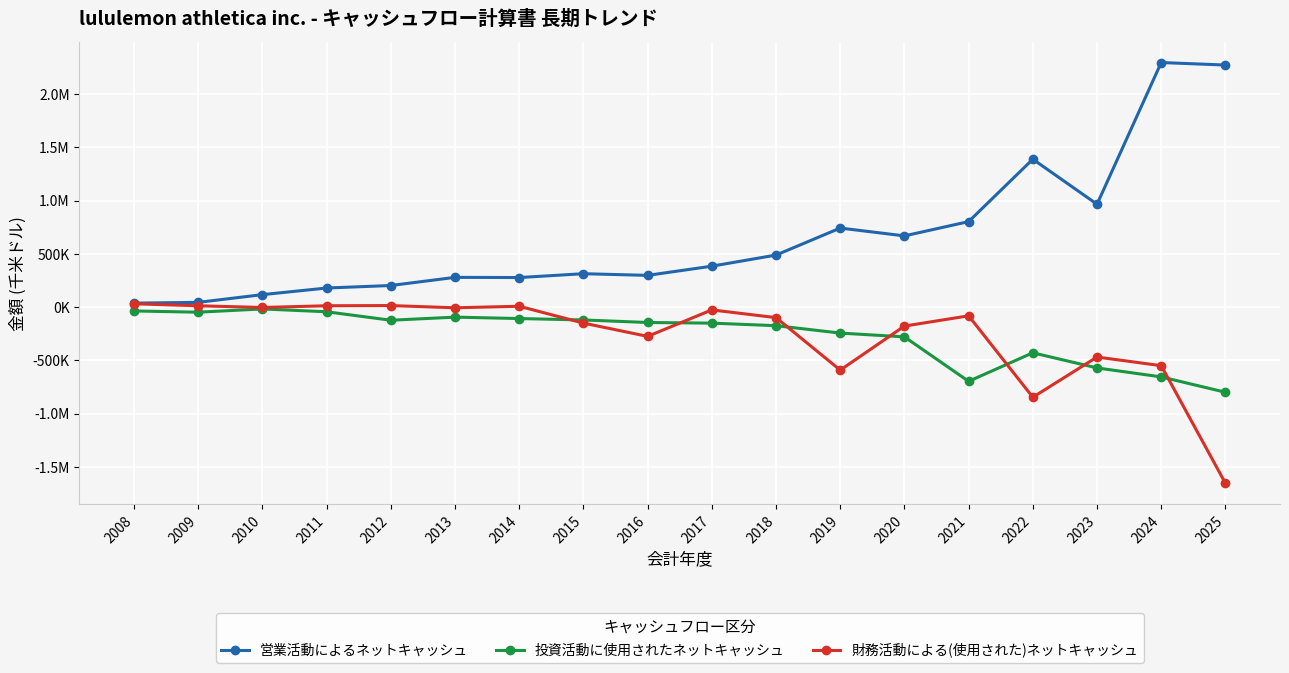

At which category is the sum across all series the highest?

2024